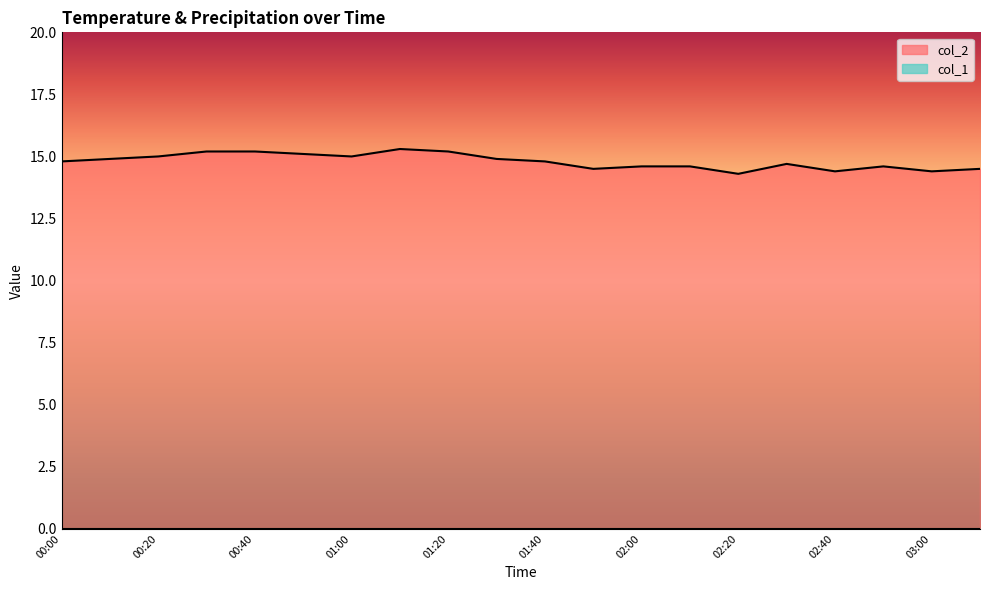

Reading left to right, transcribe all the data shown in this chart.

00:00=14.8	00:10=14.9	00:20=15.0	00:30=15.2	00:40=15.2	00:50=15.1	01:00=15.0	01:10=15.3	01:20=15.2	01:30=14.9	01:40=14.8	01:50=14.5	02:00=14.6	02:10=14.6	02:20=14.3	02:30=14.7	02:40=14.4	02:50=14.6	03:00=14.4	03:10=14.5